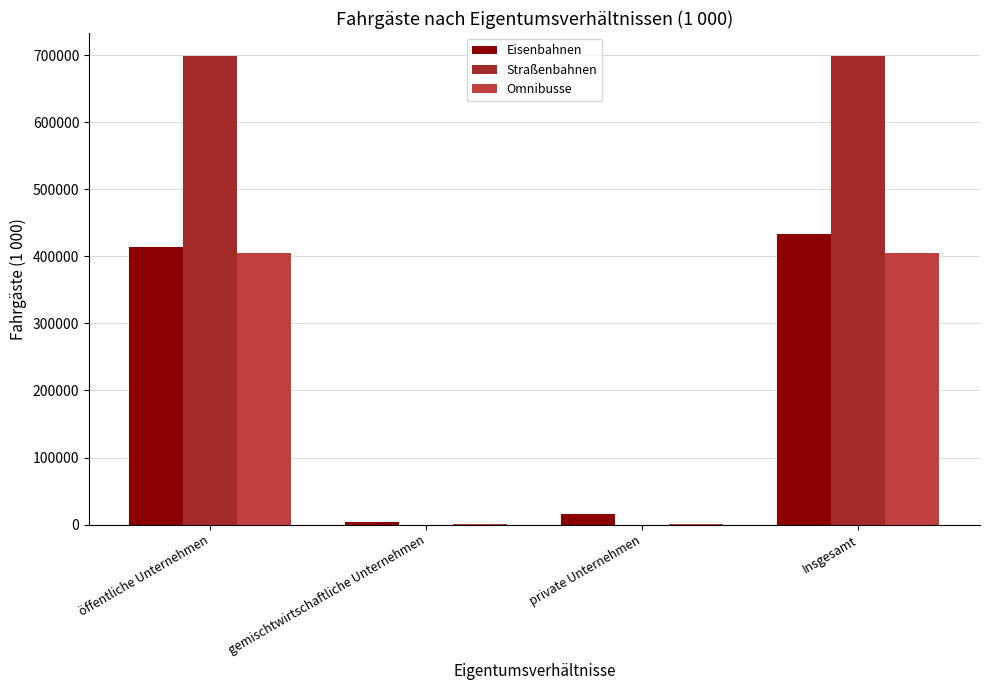

What is the sum of all Eisenbahnen values?

866612